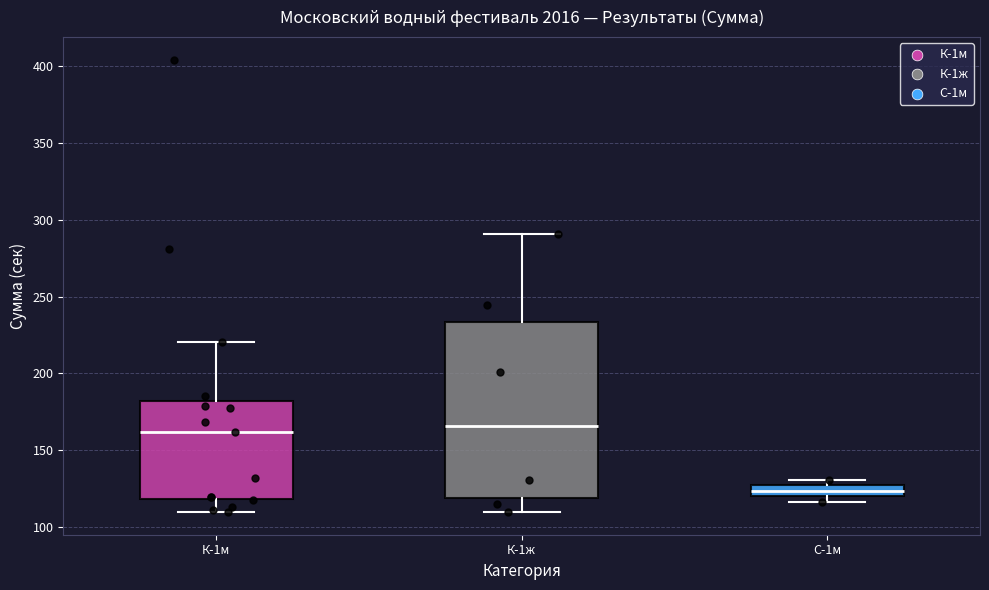

Which box is the tallest, from its lower edge to its upper edge?

К-1ж